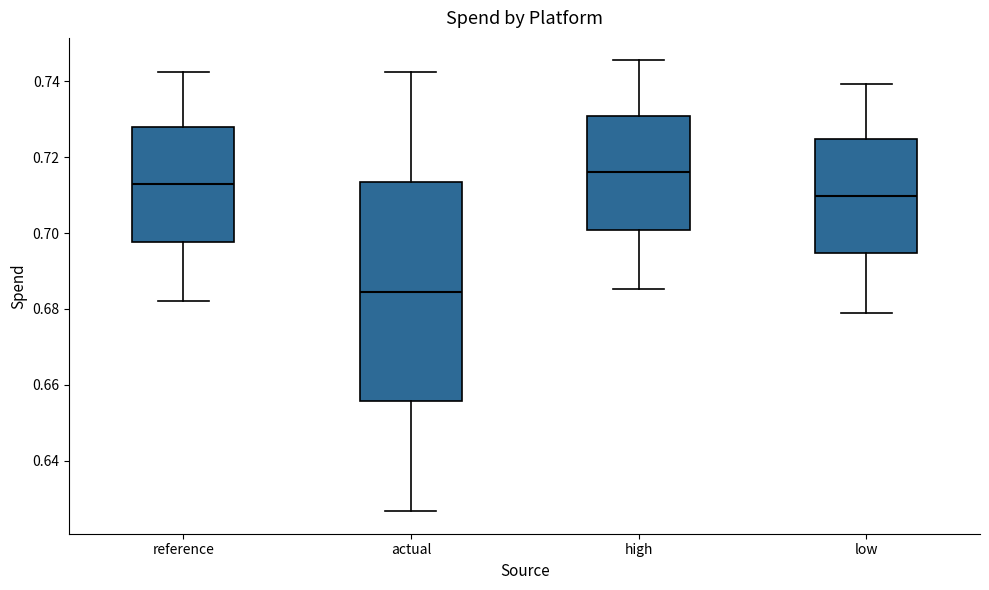

Where is the upper edge of the box for reference on the y-axis? The values are not printed on the chart, so give them approximately, as read against the axis.

0.728